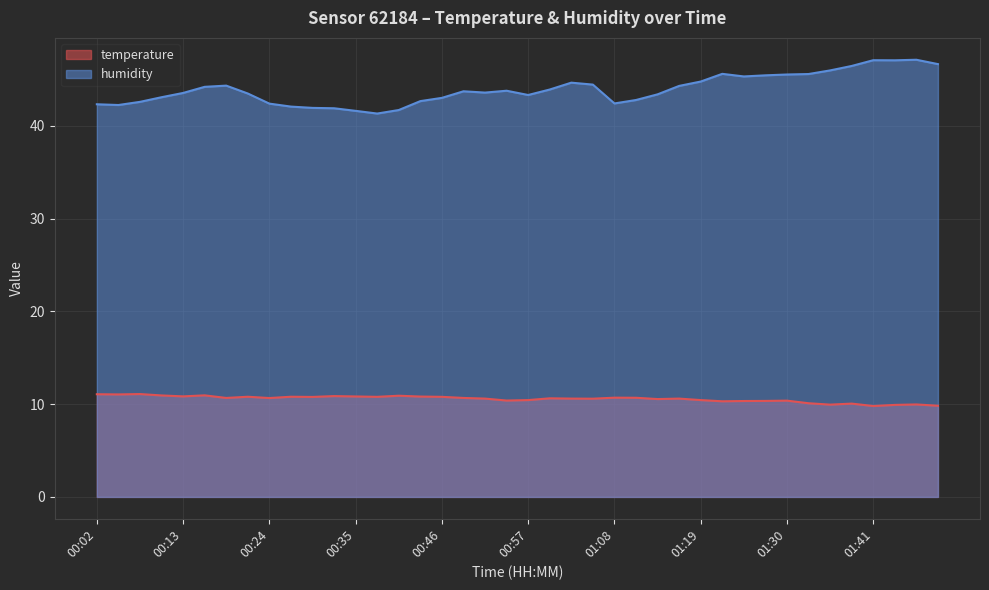

At which category does humidity reach its first local peak?

00:18